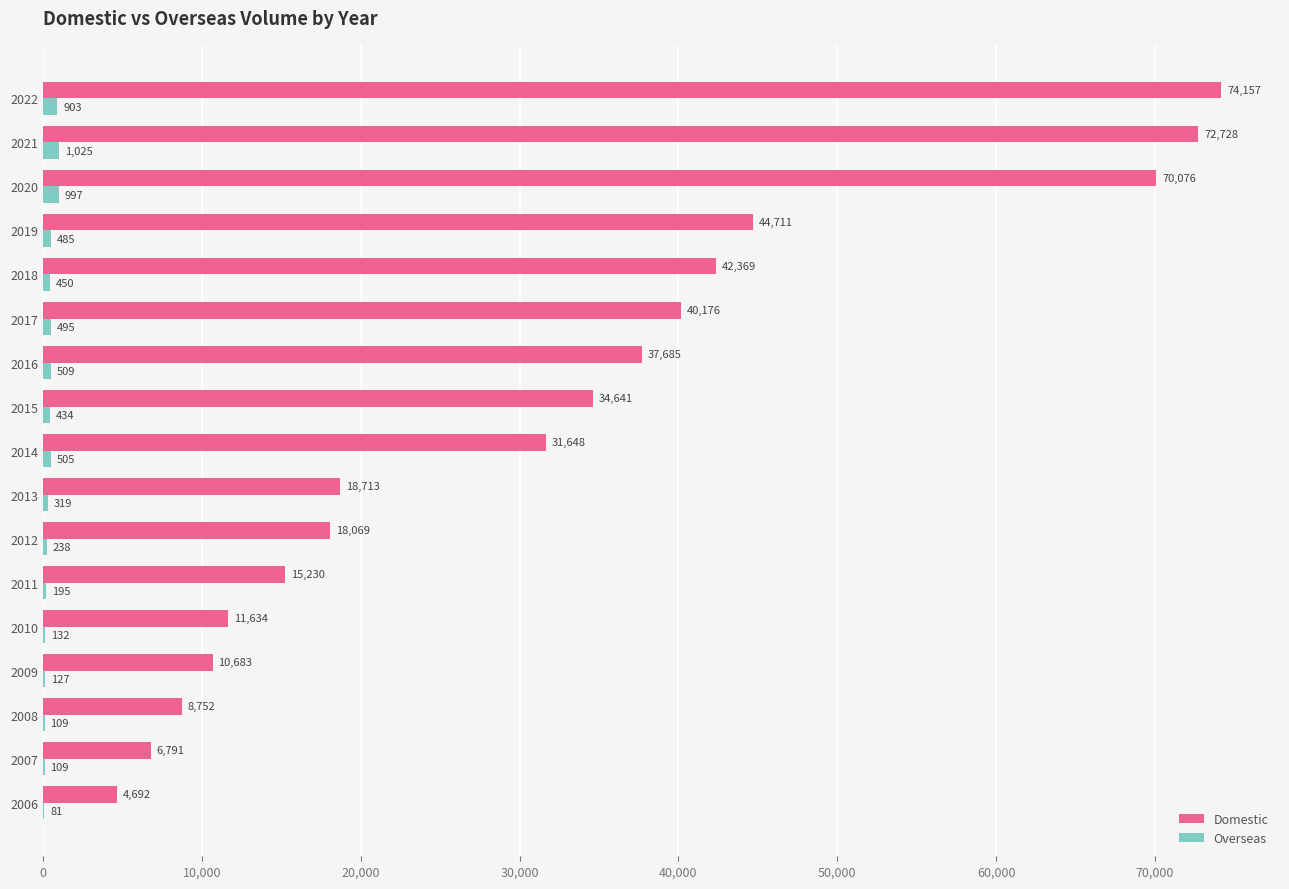

What is the sum of all Domestic values?

542755